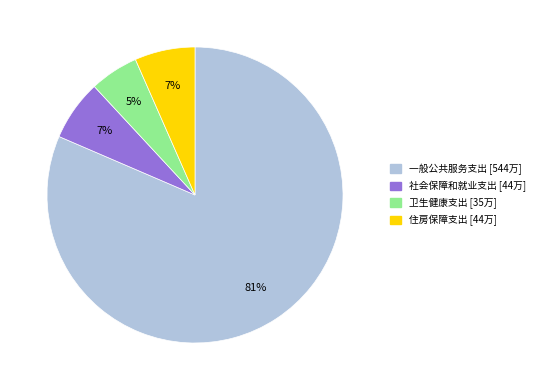

Count the number of slices in the pie.

4